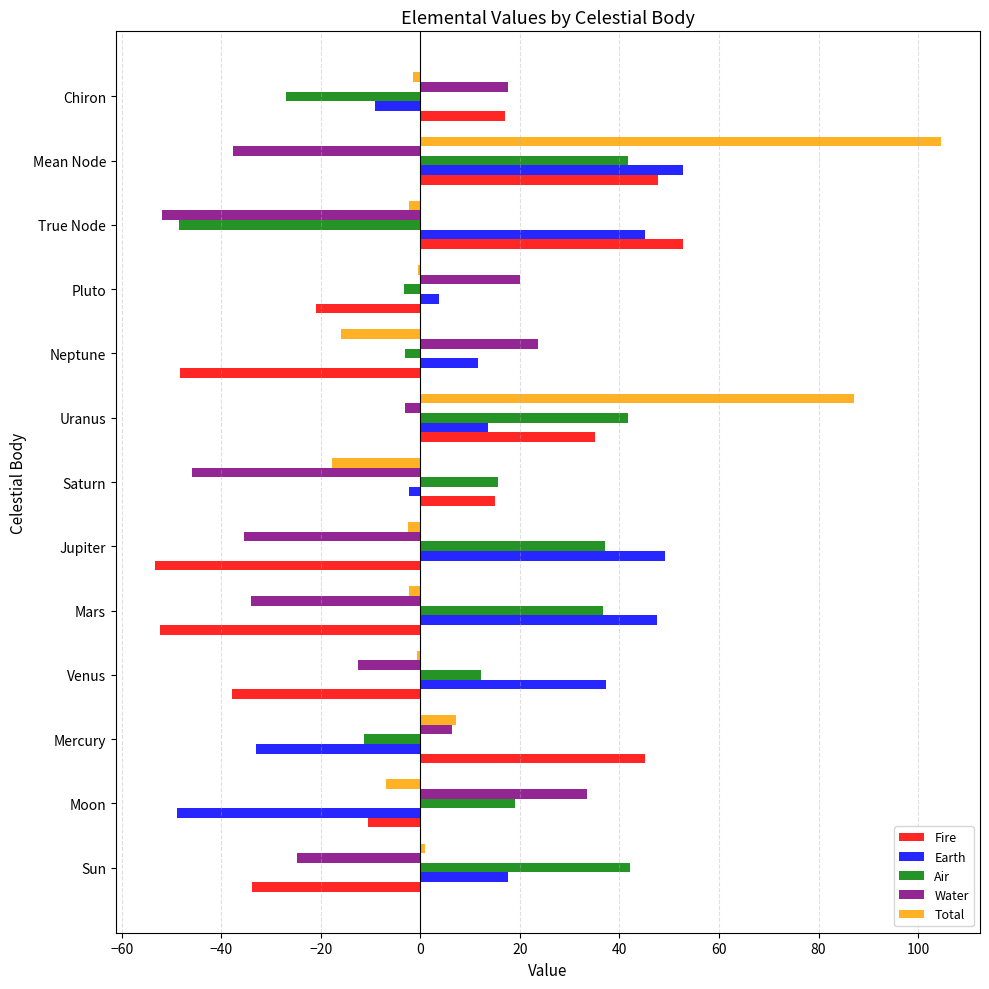

Is the value of Water at Pluto greater than the value of Earth at Mercury?

Yes